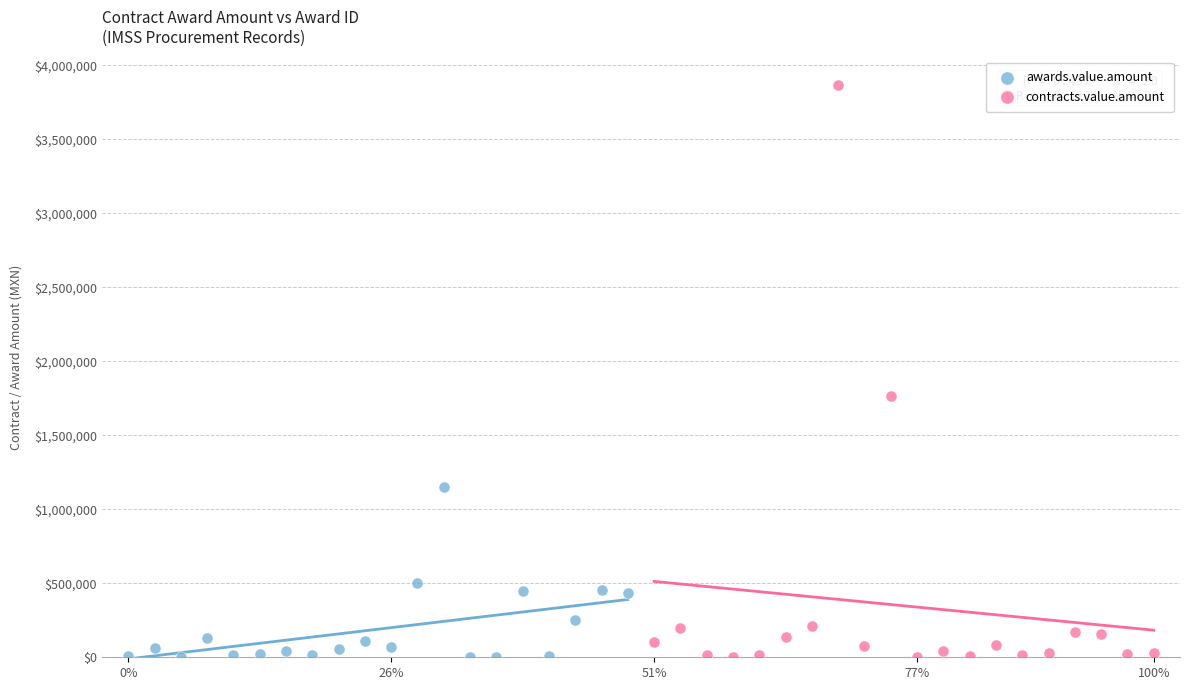

Which series has the widest spread of Y values?

contracts.value.amount